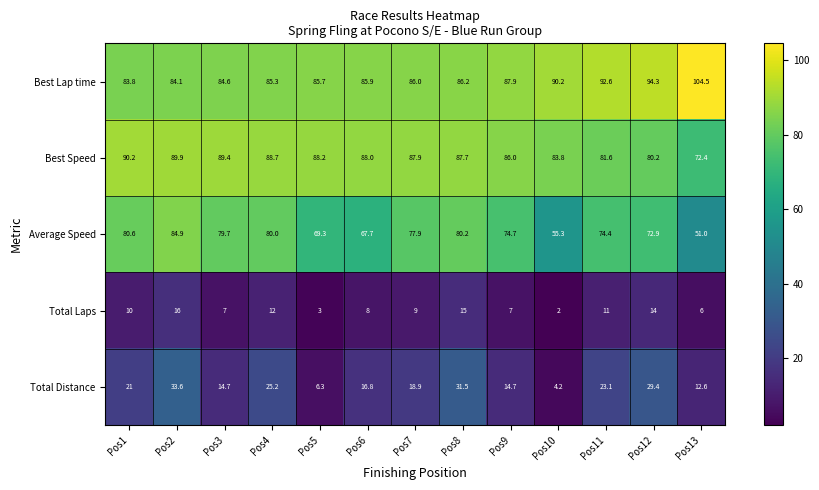

What is the difference between the highest and lowest values at Pos3?

82.4